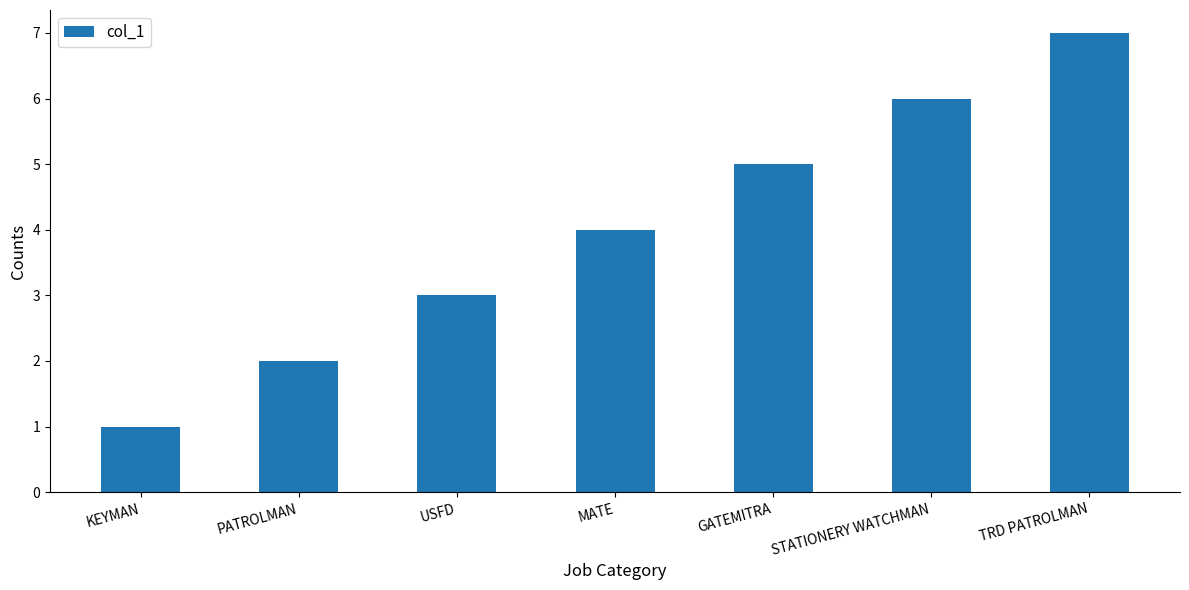

Reading right to left, what are all the values shown in this chart?

7	6	5	4	3	2	1